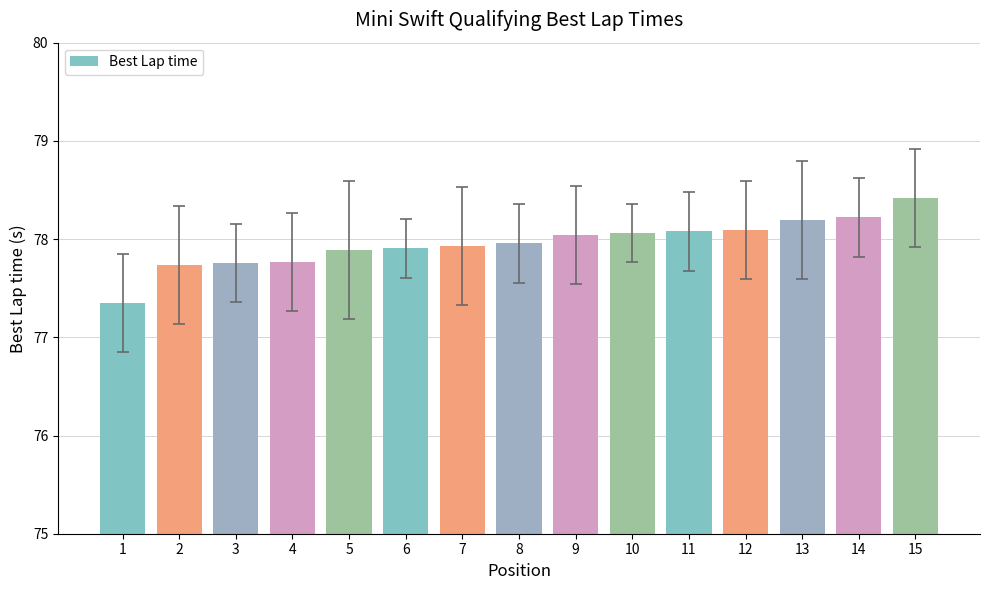

What is the smallest value displayed?

77.3